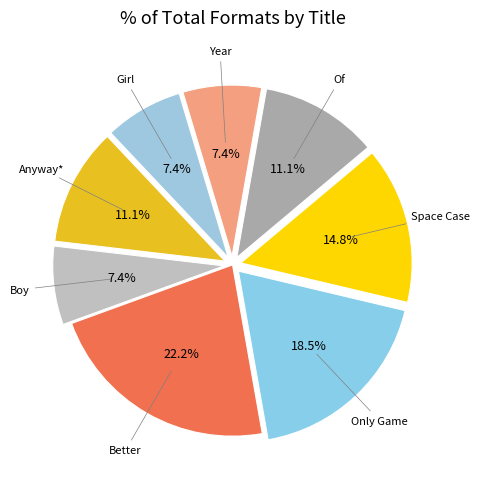

How many segments does this pie chart have?

8